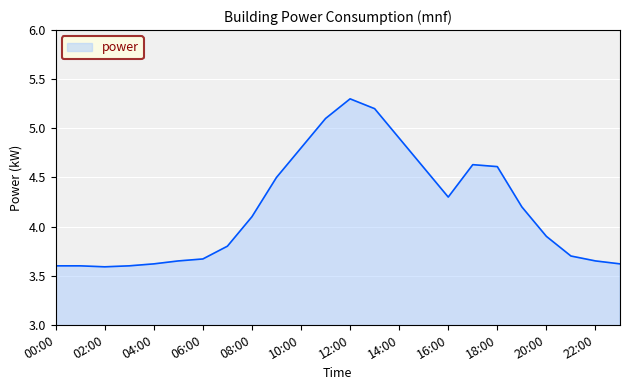

What is the difference between the maximum and minimum values?

1.7